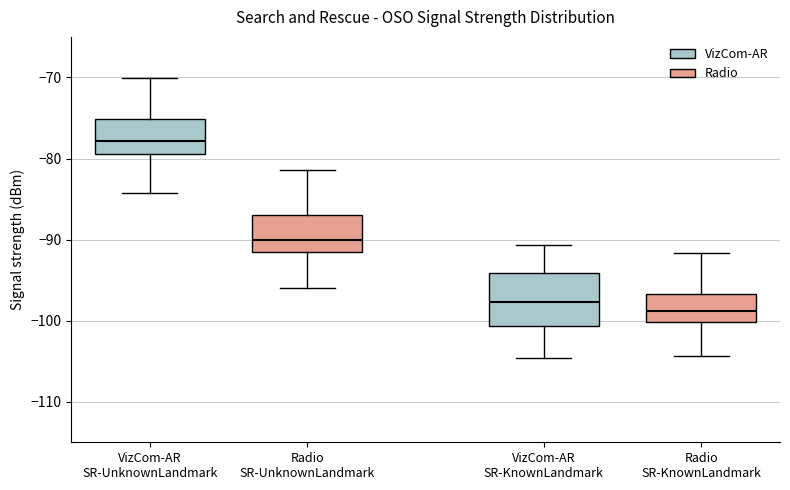

Reading left to right, read every box against the y-axis: the position of its median line, the range the box covers, and the ends of its whiskers. The values are not printed on the chart, so give them approximately, as read against the axis.

VizCom-AR SR-UnknownLandmark: median -78, box -79 to -75, whiskers -84 to -70
Radio SR-UnknownLandmark: median -90, box -91 to -87, whiskers -96 to -81
VizCom-AR SR-KnownLandmark: median -98, box -101 to -94, whiskers -105 to -91
Radio SR-KnownLandmark: median -99, box -100 to -97, whiskers -104 to -92